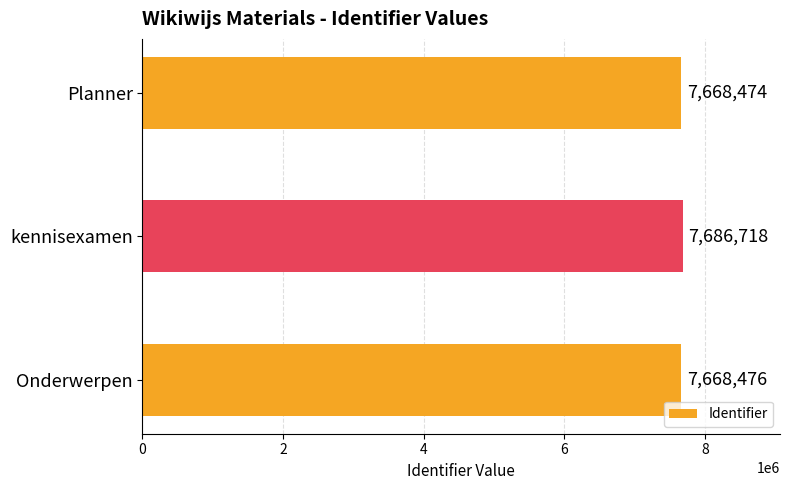

Reading bottom to top, what are all the values shown in this chart?

Onderwerpen=7668476	kennisexamen=7686718	Planner=7668474